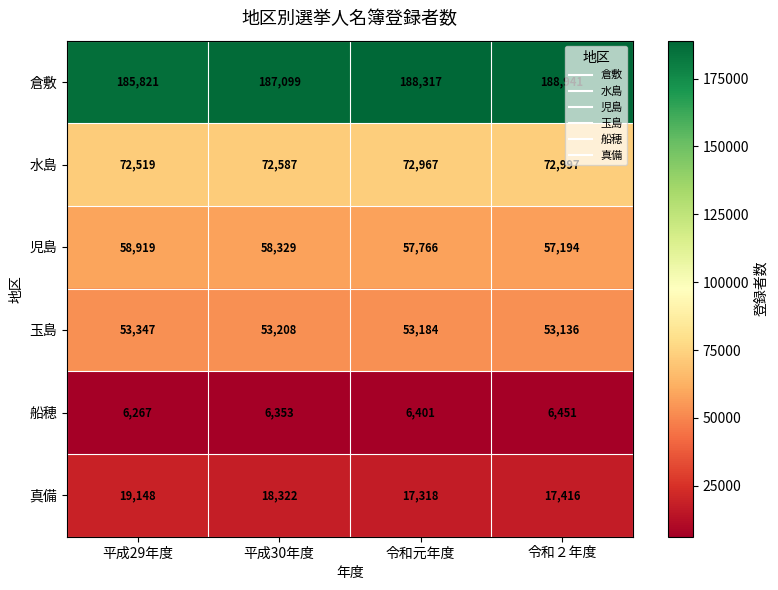

At 令和元年度, list the series in order from smallest to largest.

船穂, 真備, 玉島, 児島, 水島, 倉敷